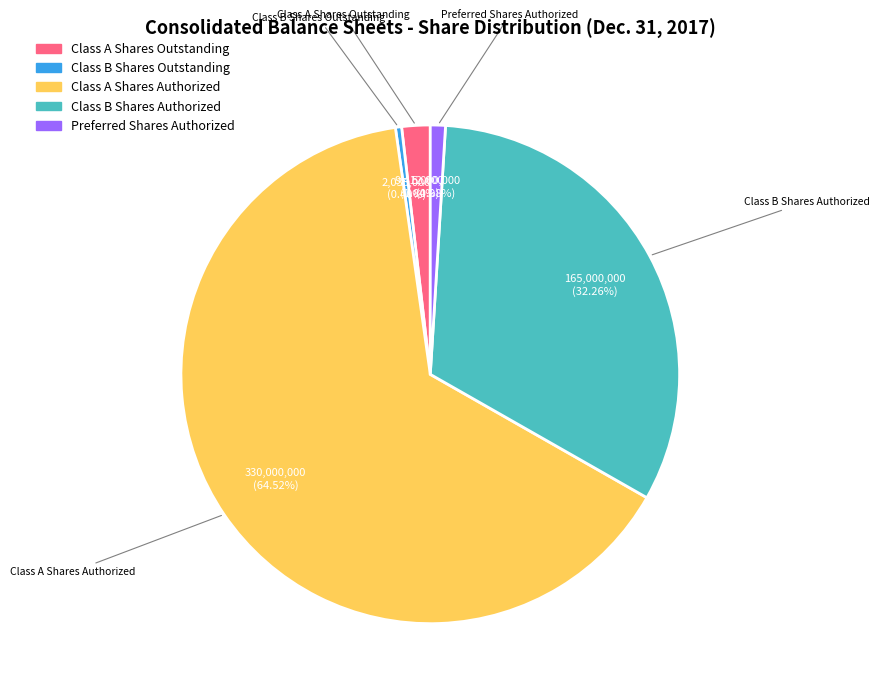

Is it true that Class A Shares Authorized is 65% of the pie?

True